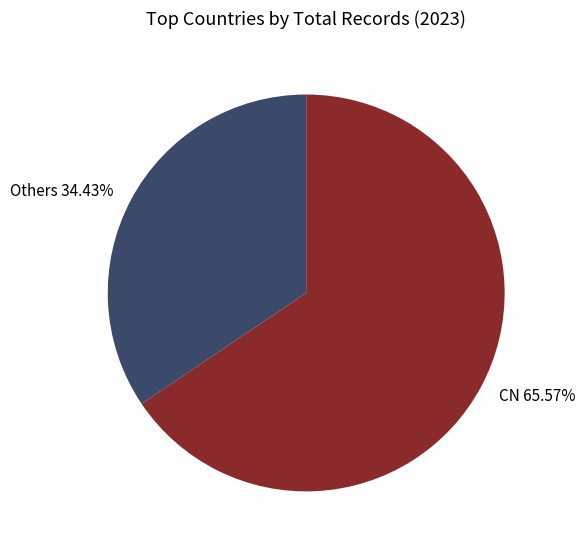

Count the number of slices in the pie.

2